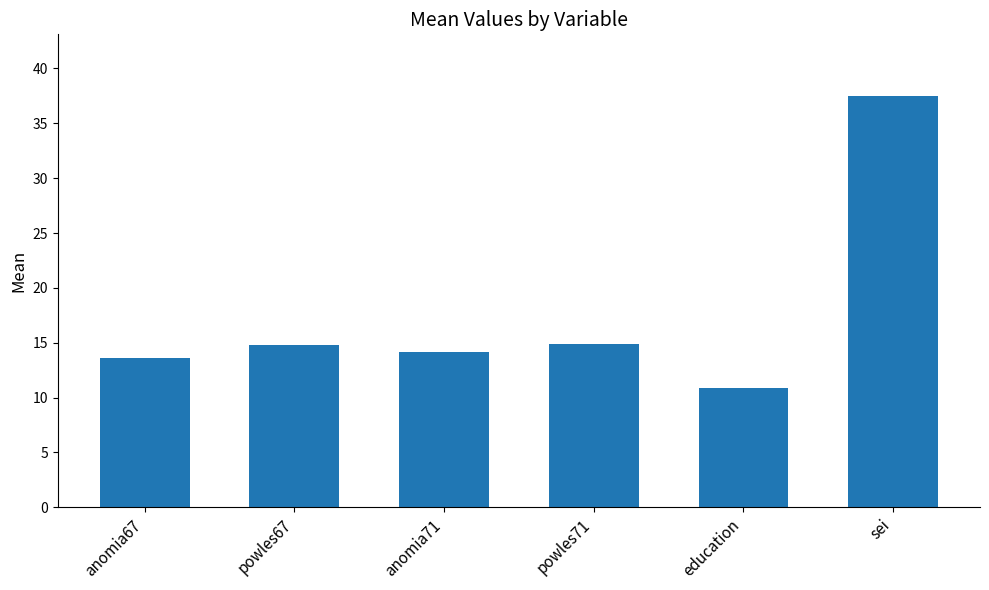

Does the chart contain stacked bars?

No